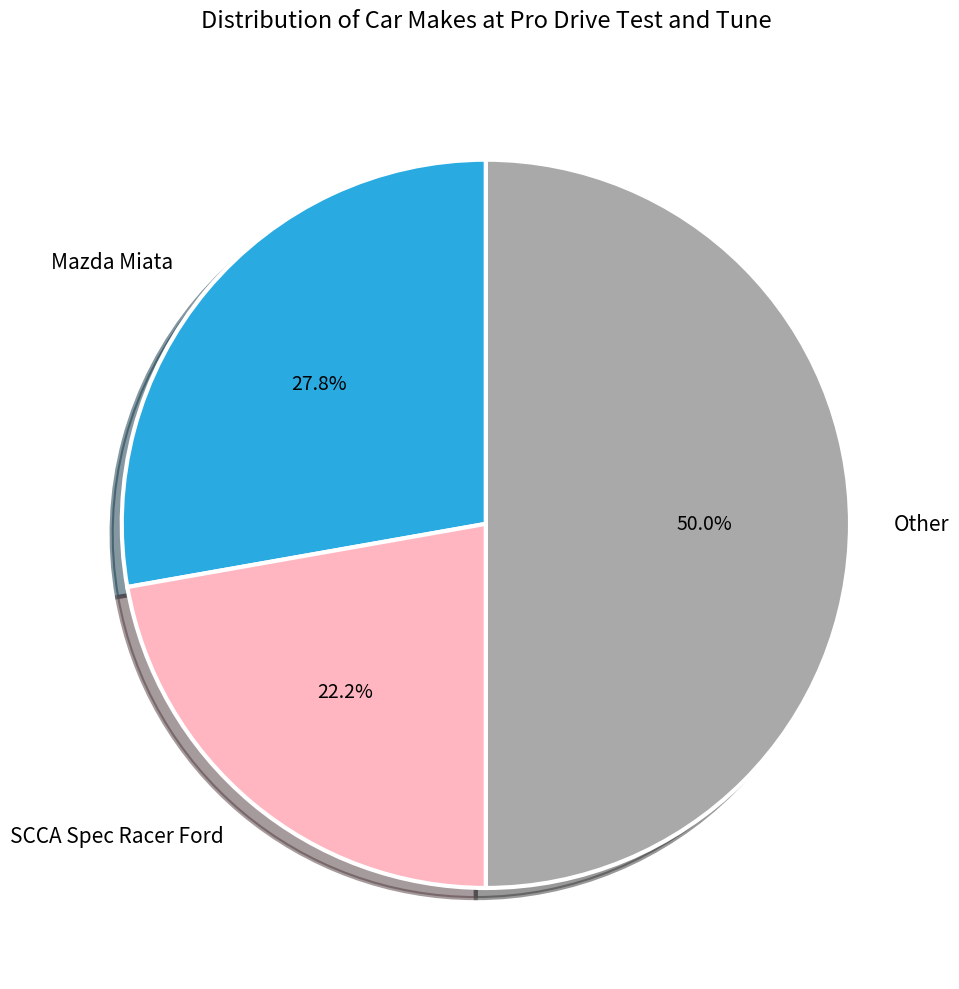

Is it true that Other is 50% of the pie?

True